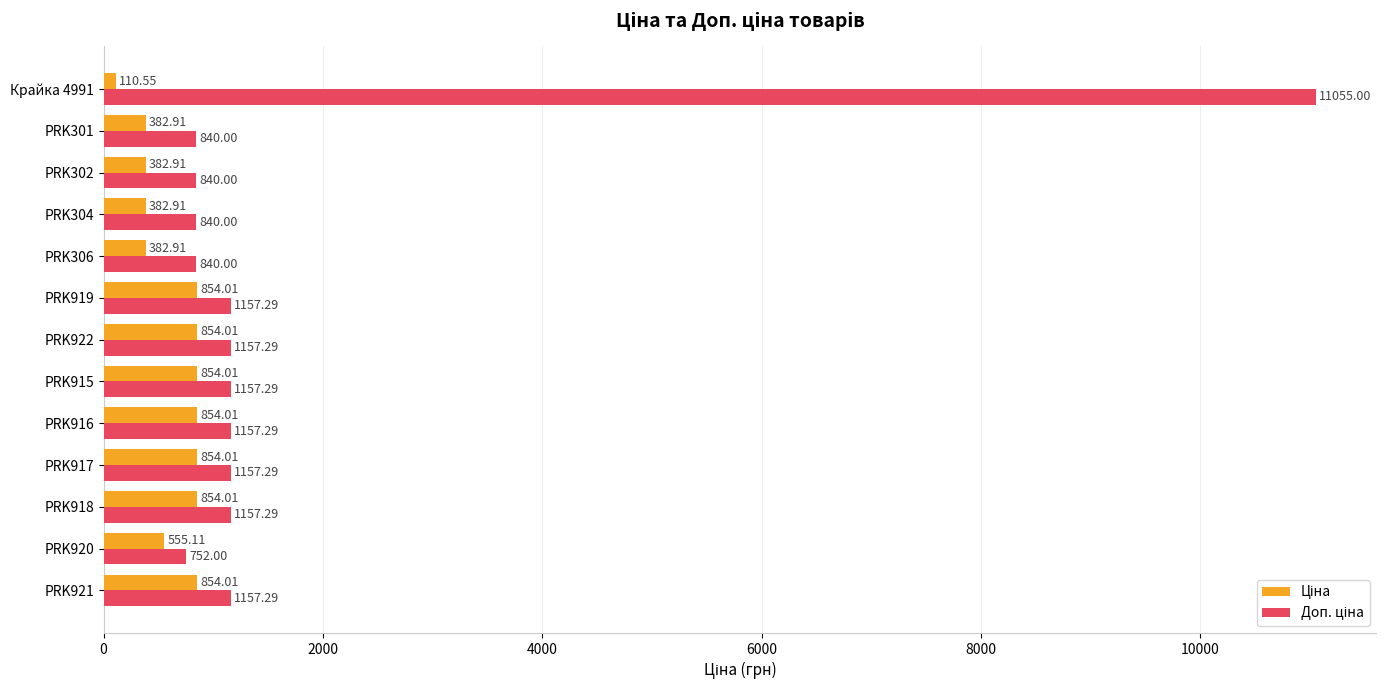

How many data points does each series have?

13